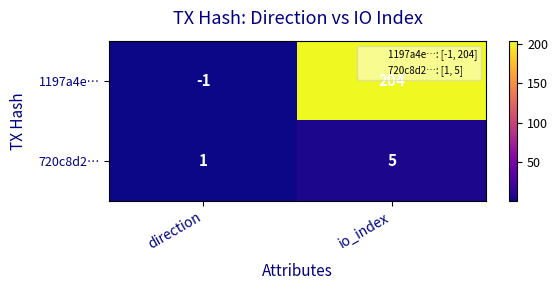

List the series in order of their peak value, lowest first.

720c8d2…, 1197a4e…